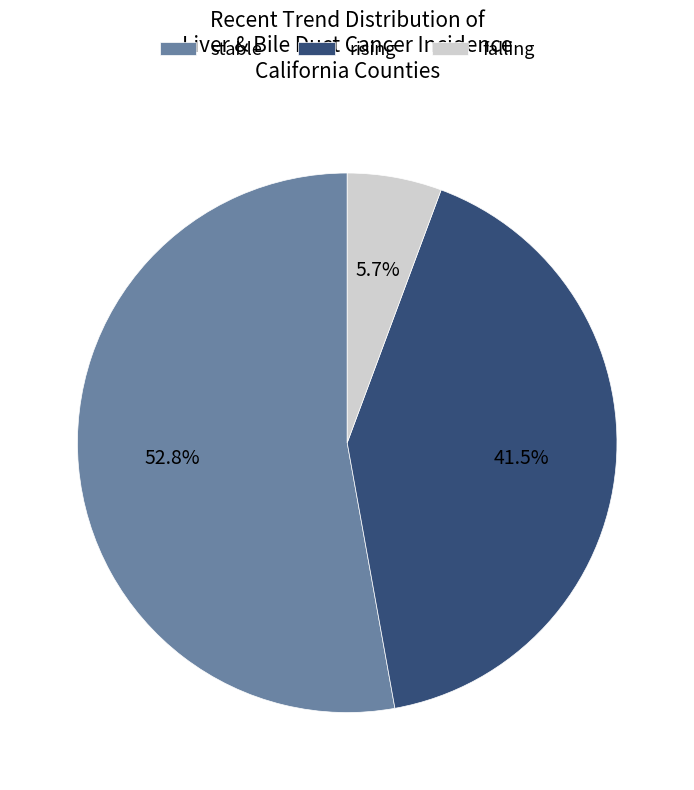

To the nearest percent, what is the average slice percentage?

33%